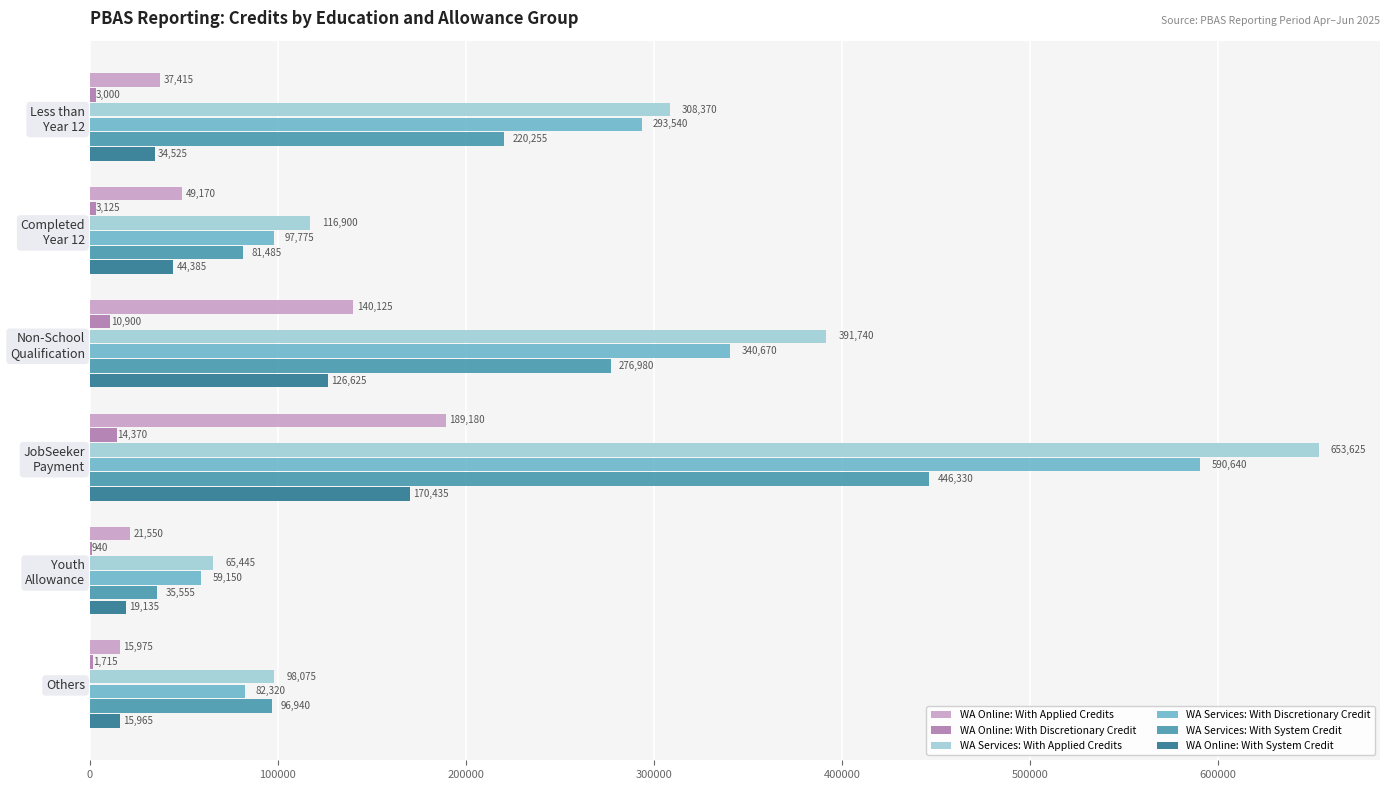

What is the sum of all WA Online: With Applied Credits values?

453415